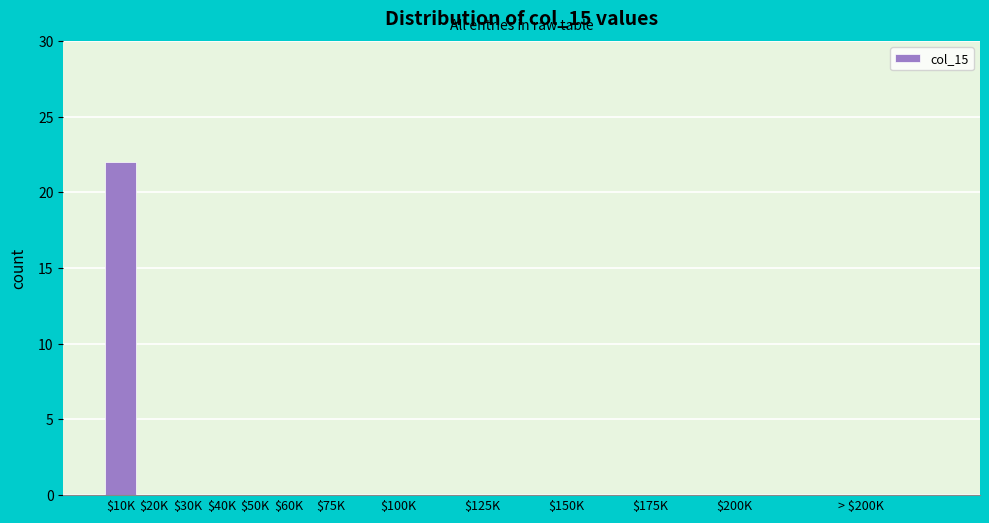

What is the sum of all values?

22